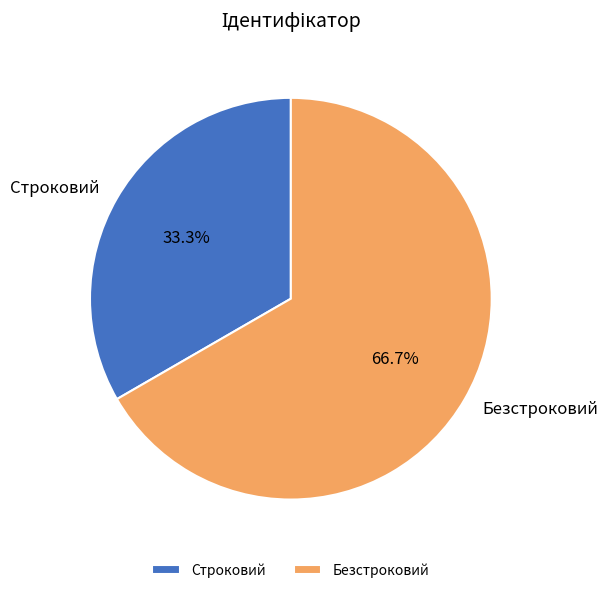

Which slice is the smallest?

Строковий